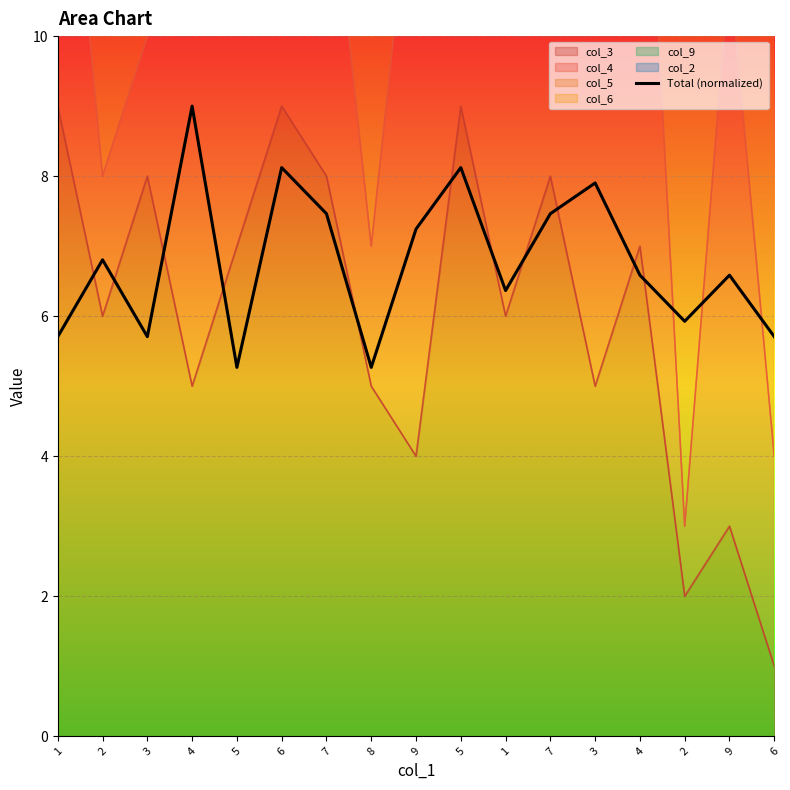

Reading right to left, extract all data points from this chart.

5.7	6.6	5.9	6.6	7.9	7.5	6.4	8.1	7.2	5.3	7.5	8.1	5.3	9.0	5.7	6.8	5.7